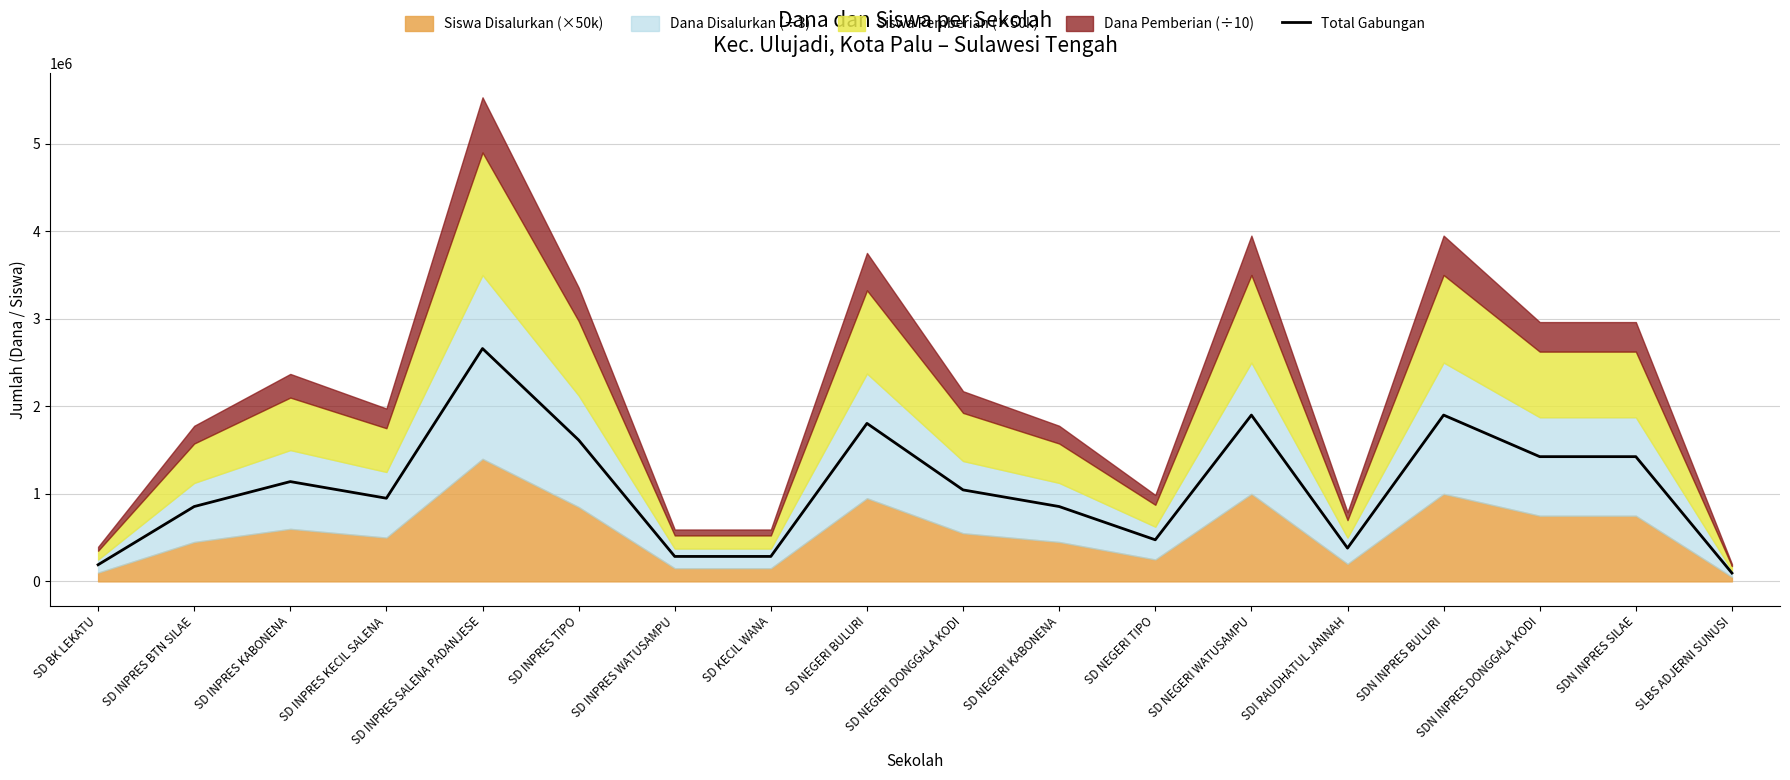

Which has a higher value, SDN INPRES BULURI or SD NEGERI WATUSAMPU?

SDN INPRES BULURI